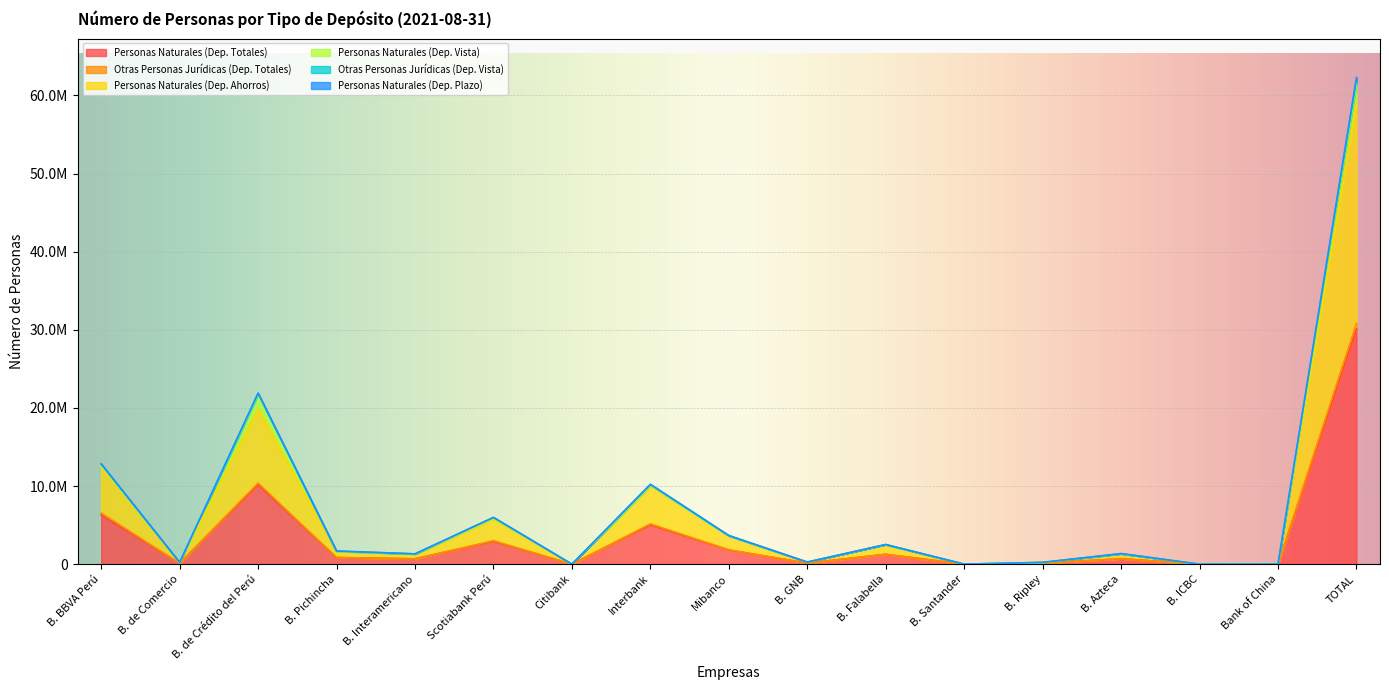

At which category does Personas Naturales (Dep. Totales) reach its first local valley?

B. de Comercio